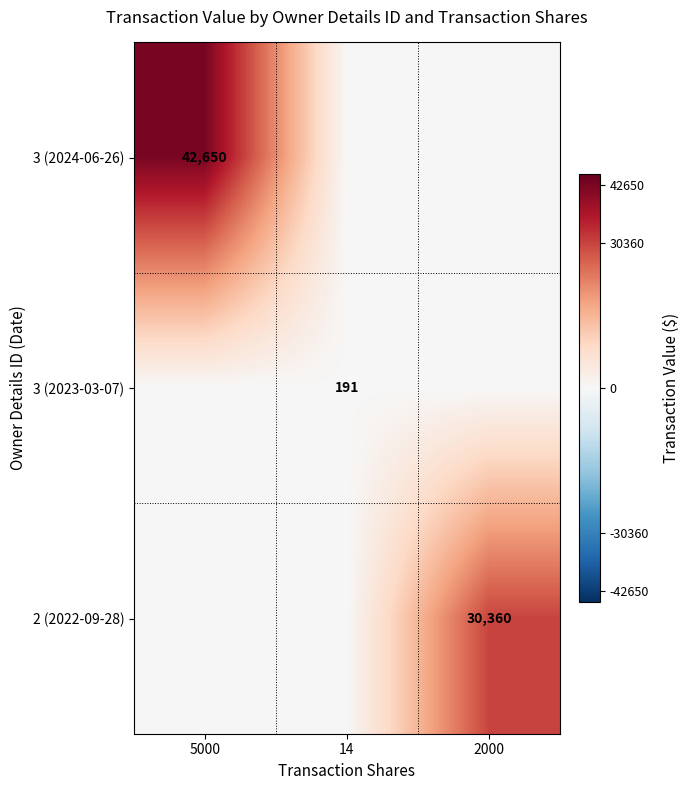

Is it true that 3 (2024-06-26) equals 42650 at 5000?

True